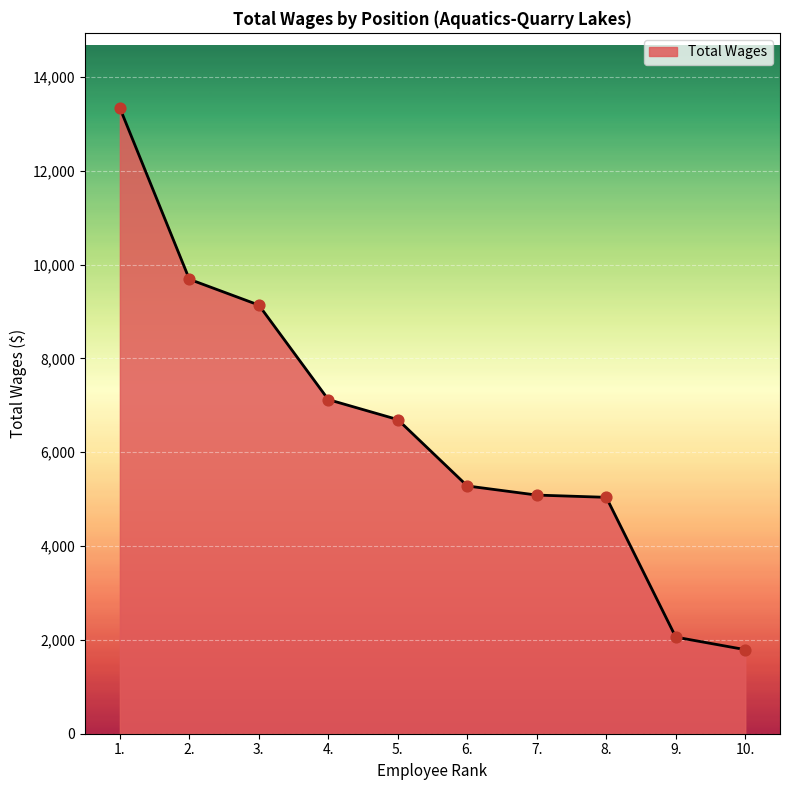

Which has a higher value, 1. or 4.?

1.